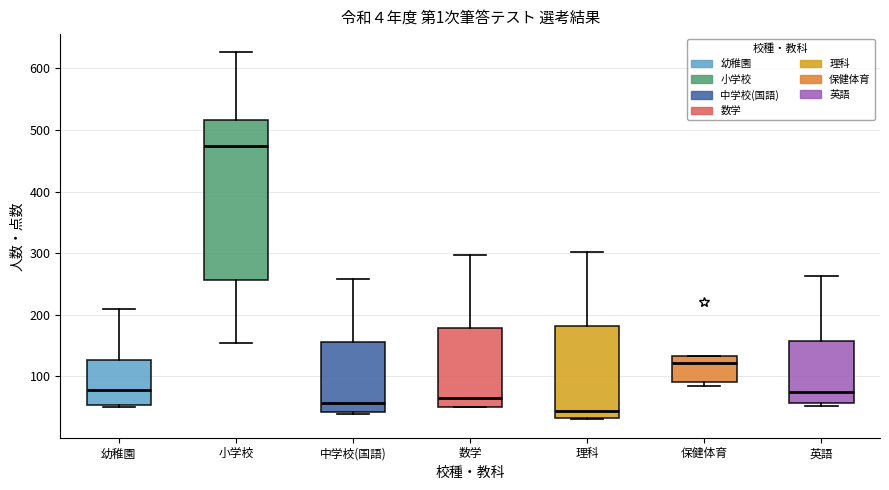

Where does the median line of the box for 理科 sit on the y-axis? The values are not printed on the chart, so give them approximately, as read against the axis.

40